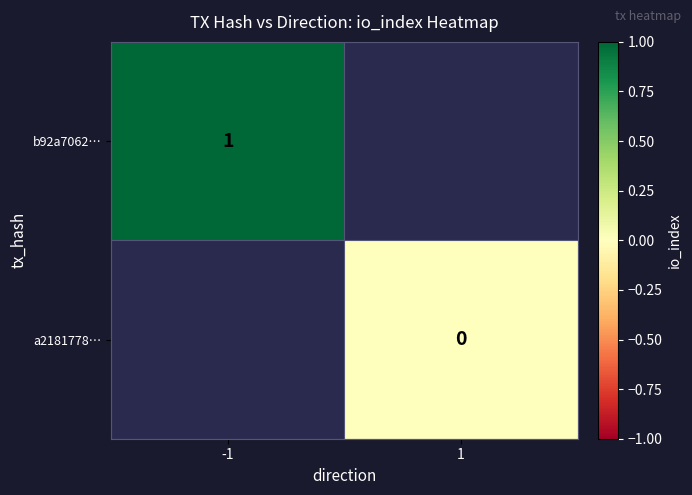

Count the number of data series in this chart.

2